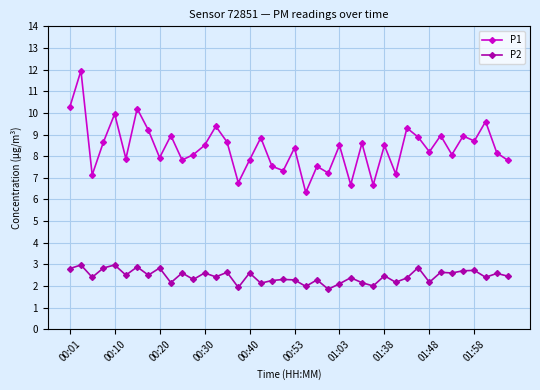

What is the value of the P2 point at the 6th from the left?

2.5